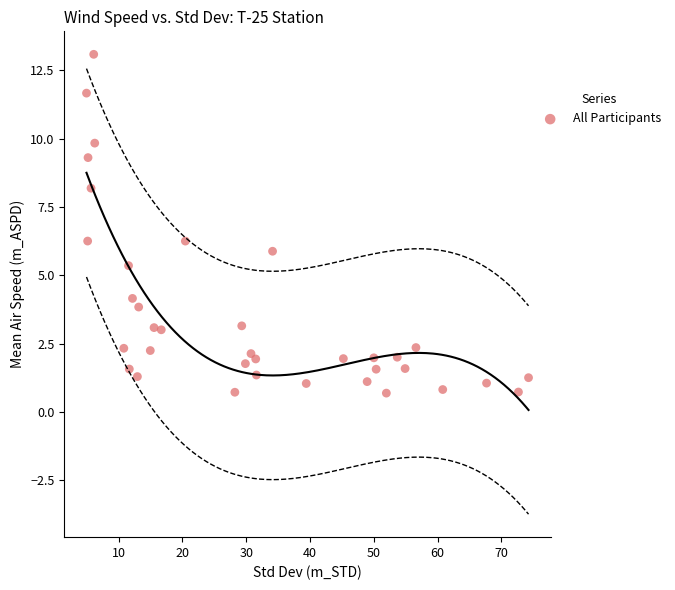

What is the range of Y values (max minus min)?

12.4